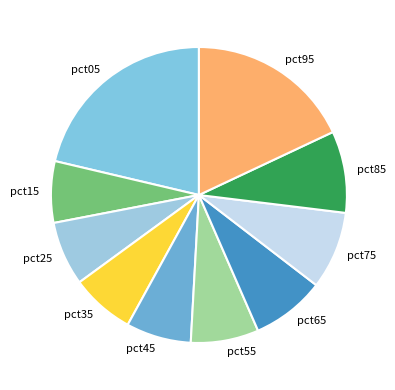

Which category has the biggest portion of the pie?

pct05